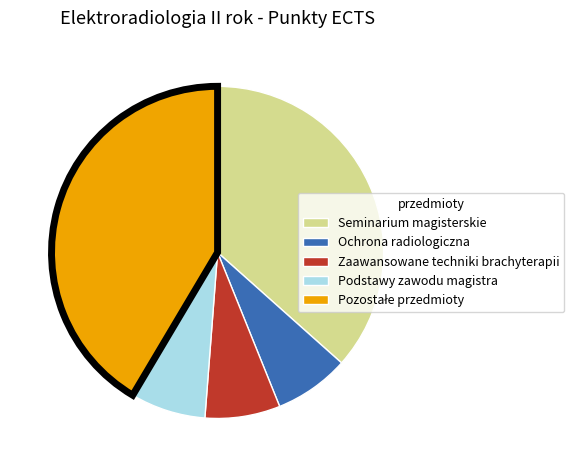

Does any single category account for the majority?

No